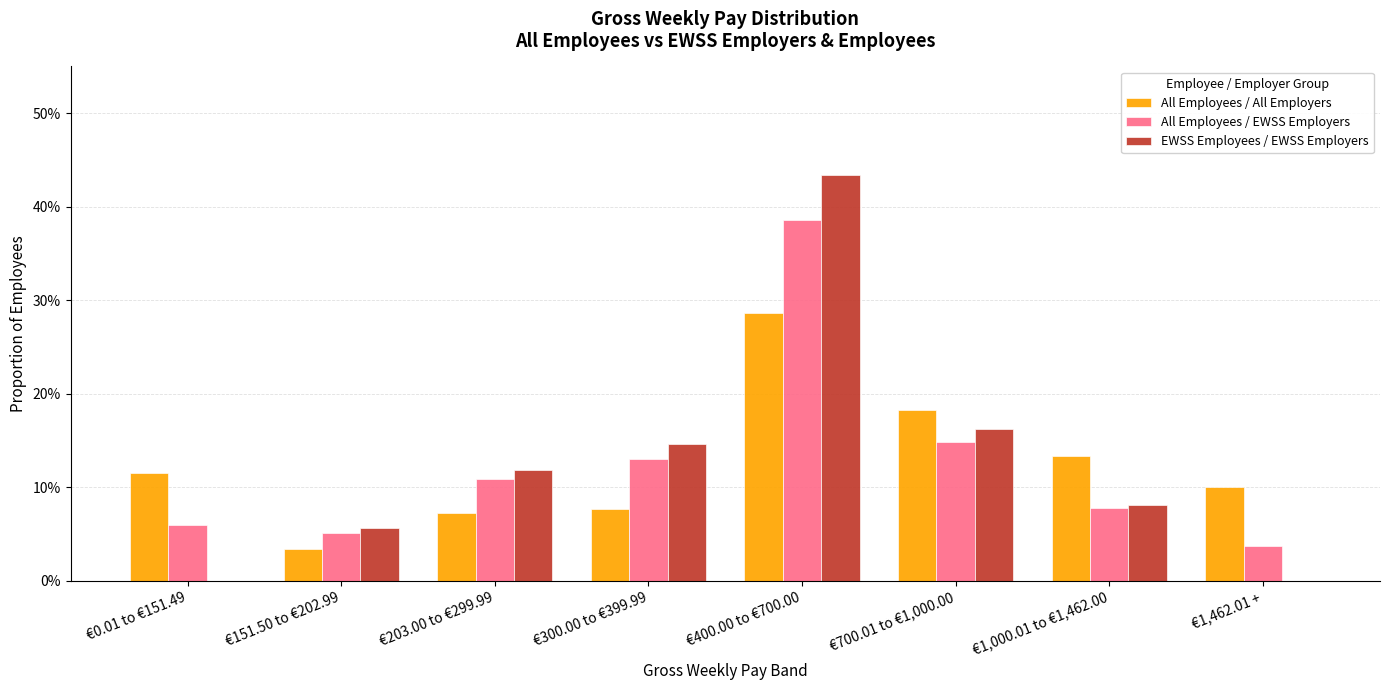

What is the label of the 3rd bar from the left?

€203.00 to €299.99